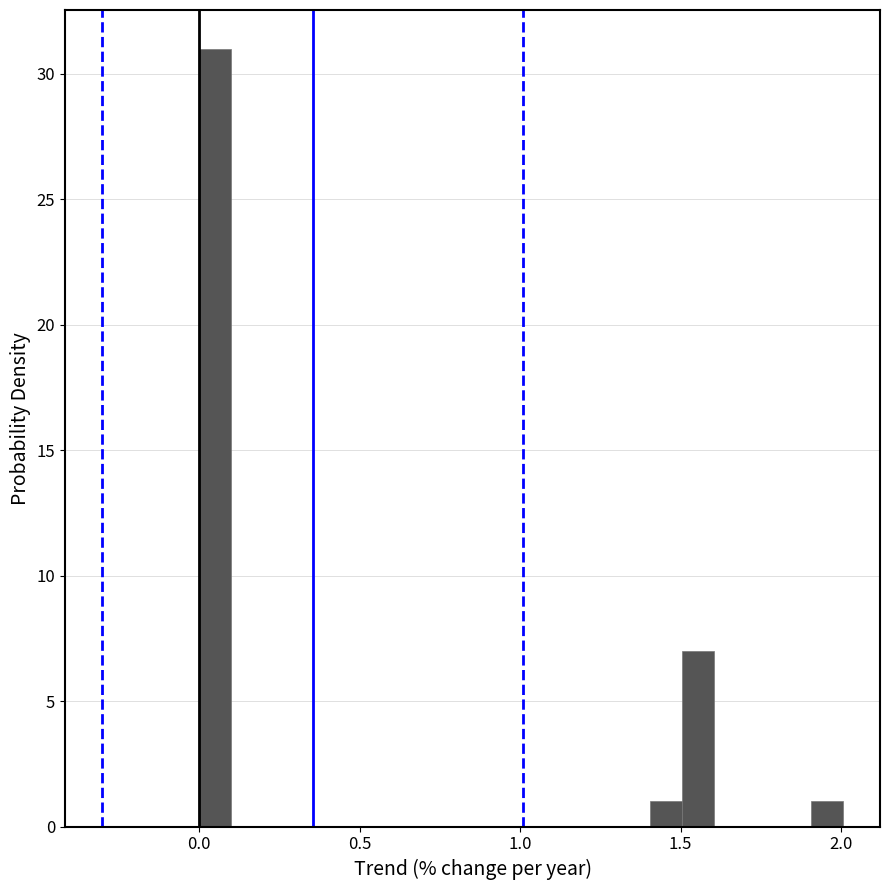

Read against the x-axis, roughly where is the centre of the tallest bar?

0.05